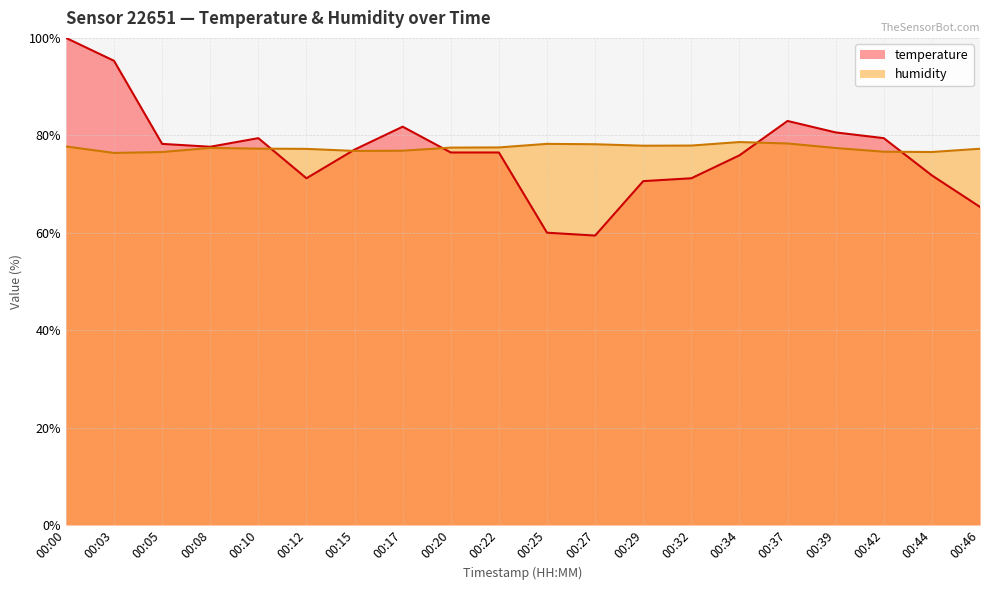

Is it true that temperature equals 79.4 at 00:10?

True